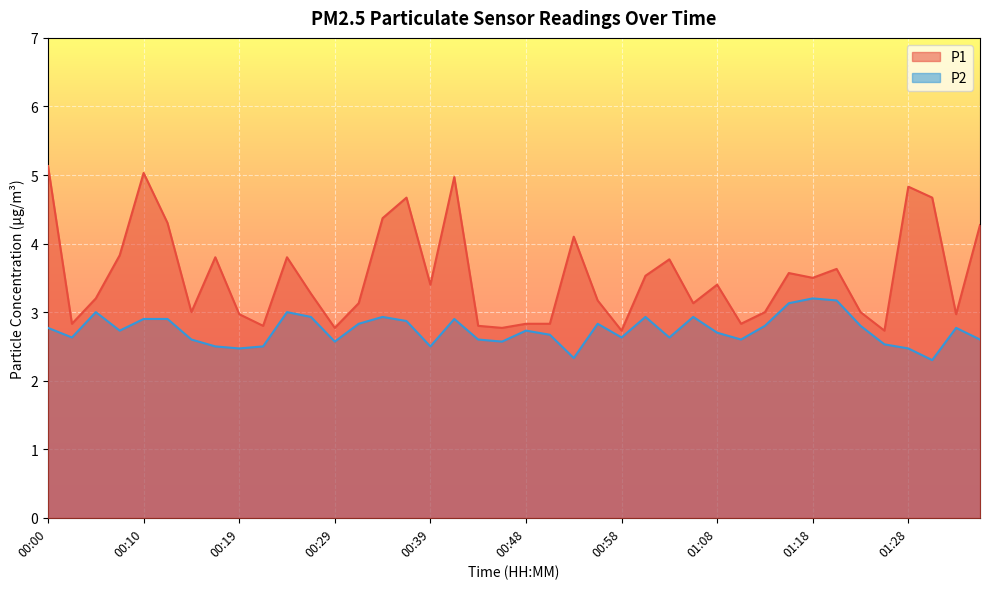

Rank the series by their average value, from lowest to highest.

P2, P1